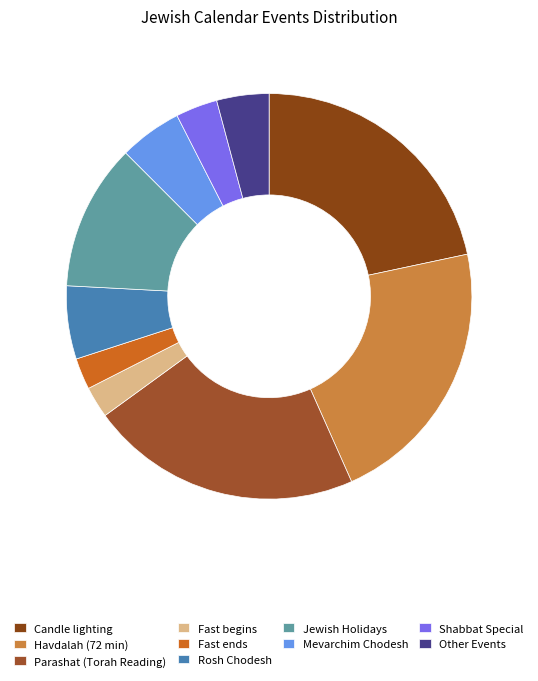

How many slices are in this pie chart?

10